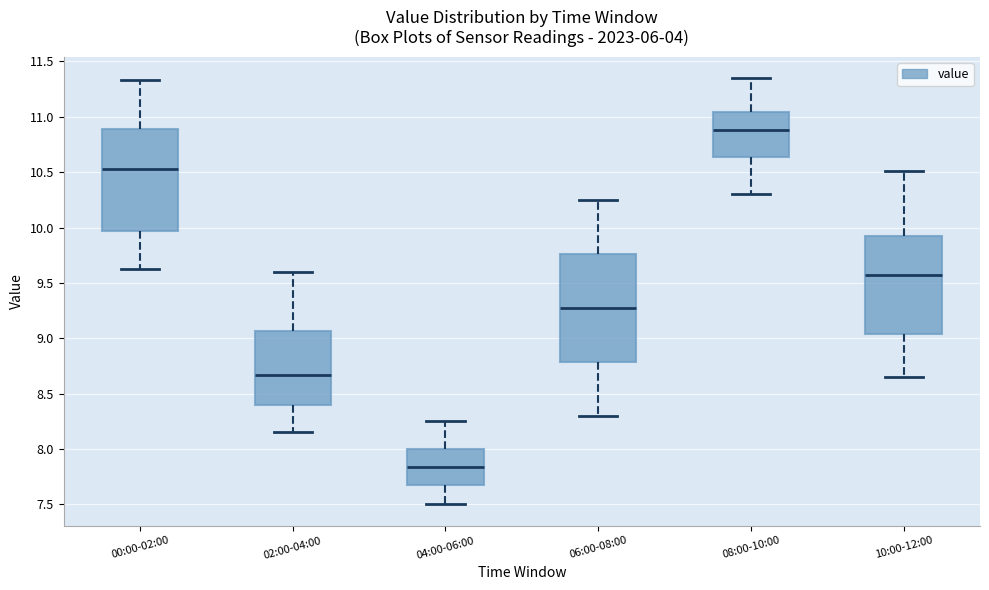

Which box has the highest median line?

08:00-10:00